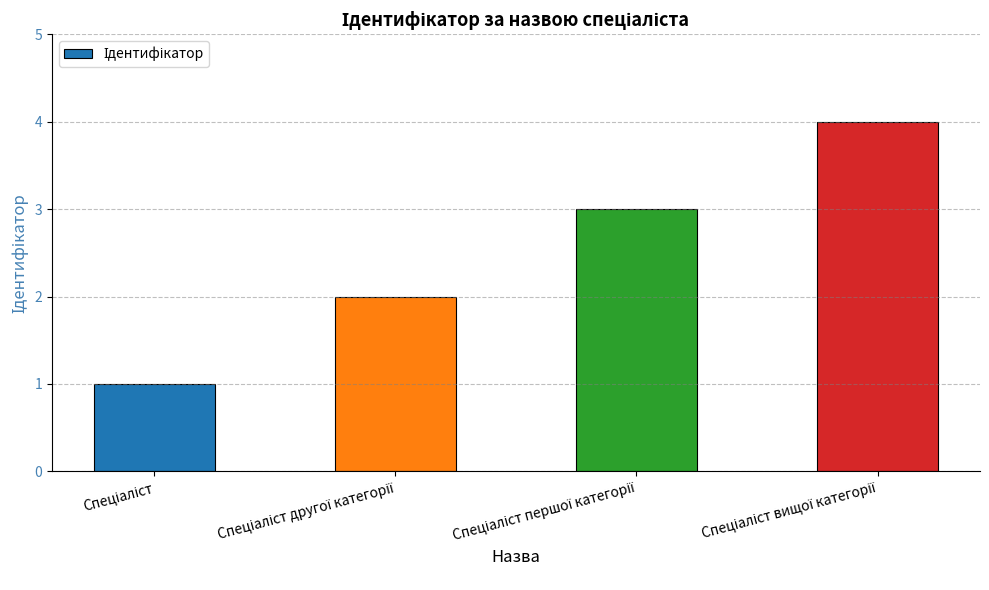

What is the sum of all values?

10